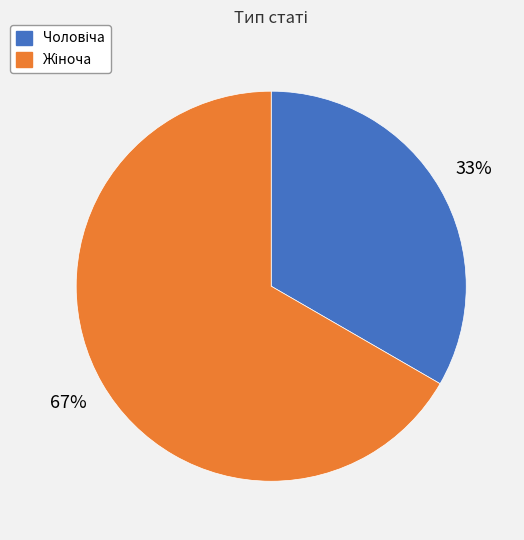

To the nearest percent, what is the average slice percentage?

50%